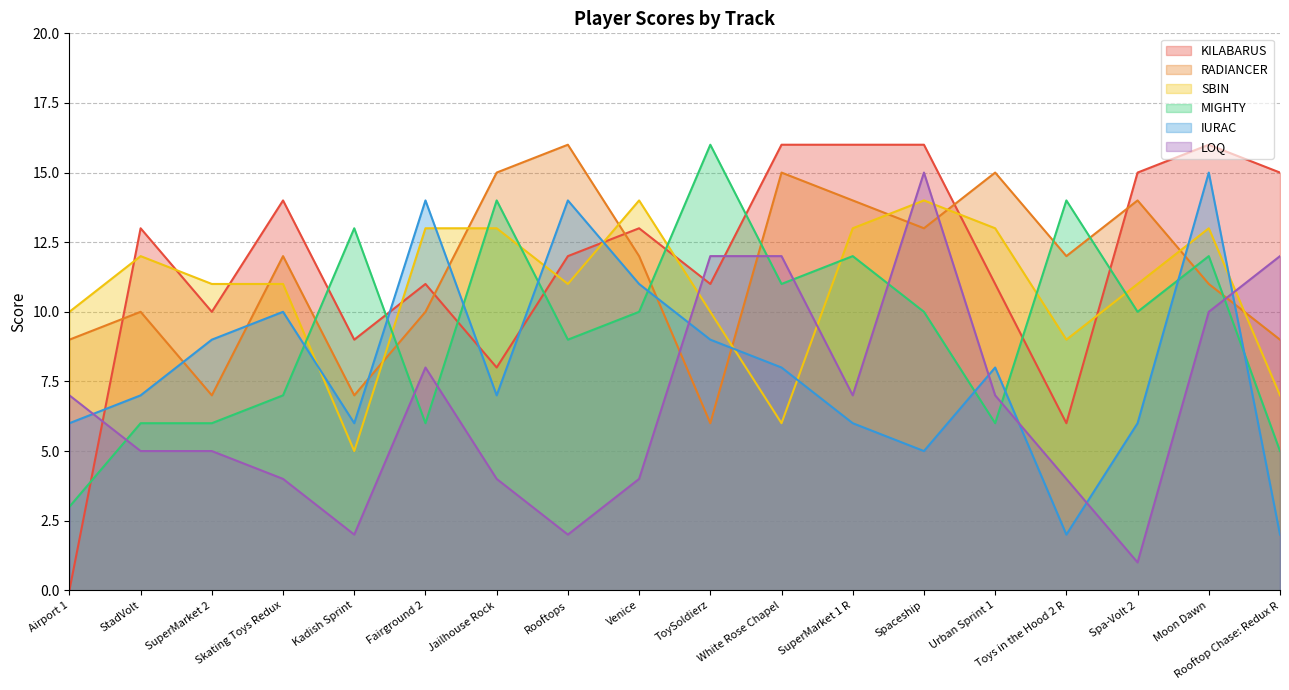

What is the maximum value for LOQ?

15